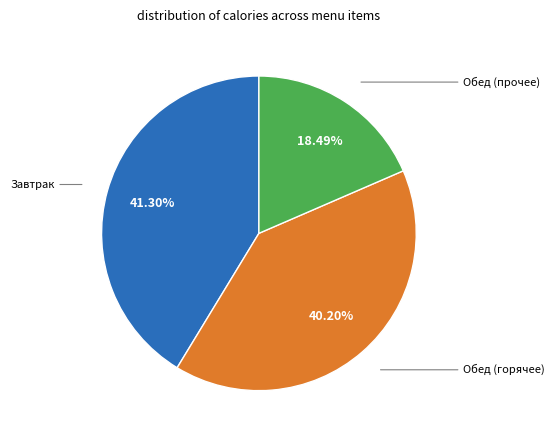

Is there any slice that represents more than half of the pie?

No